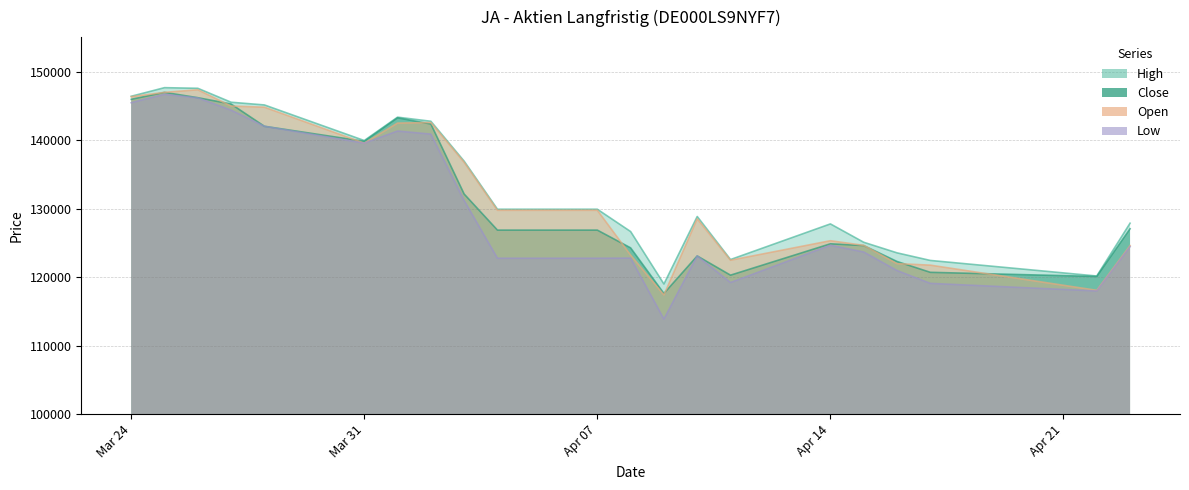

What is the sum of the Close values at 03.04.2025 and 08.04.2025?

256427